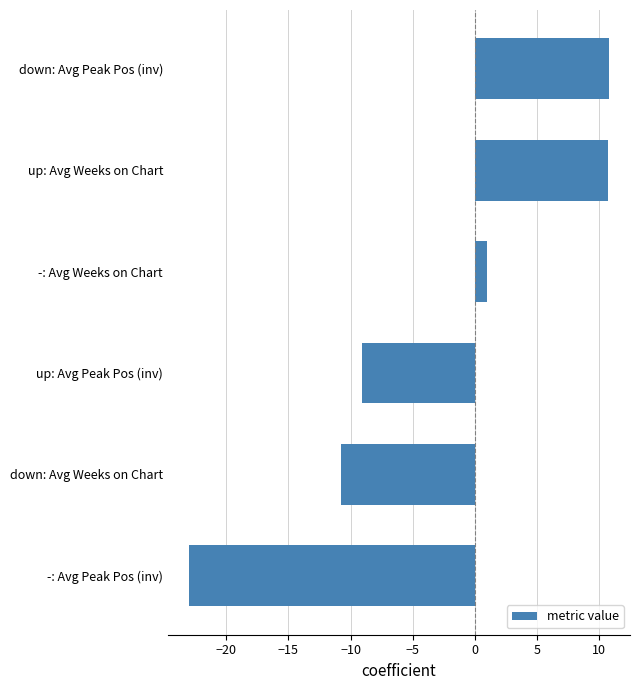

Between down: Avg Weeks on Chart and -: Avg Peak Pos (inv), which is larger?

down: Avg Weeks on Chart